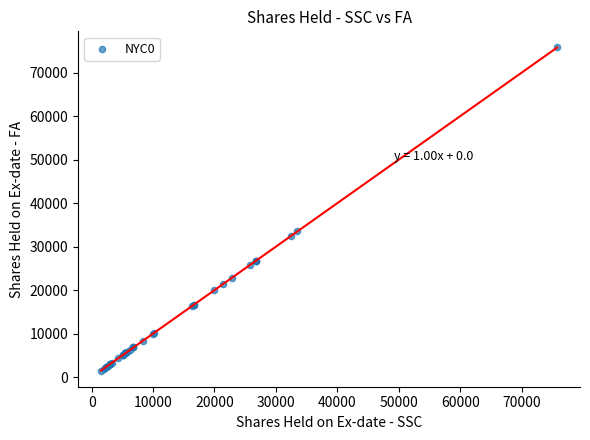

What Y value in the scatter plot is closest to 38646?

33500